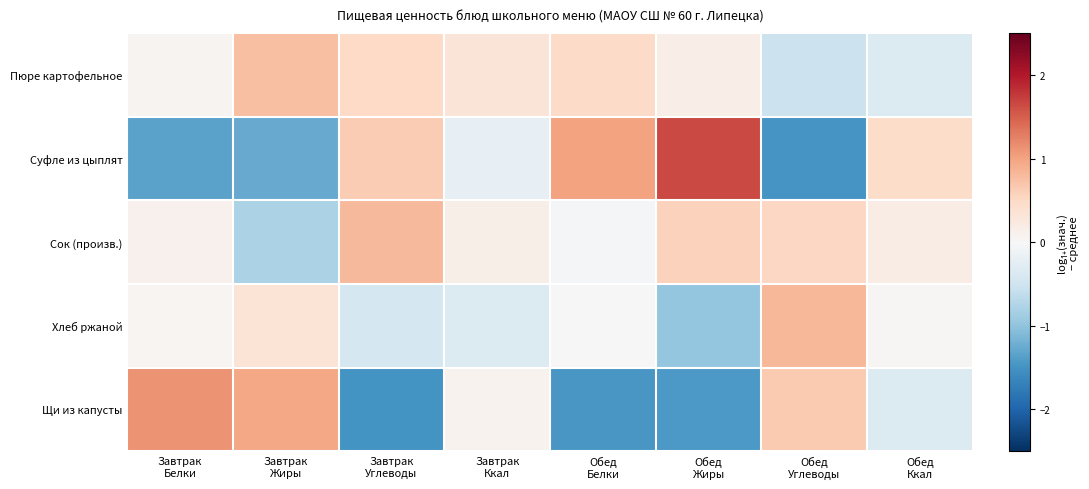

Which series changed the most between Завтрак Белки and Завтрак Ккал?

Суфле из цыплят